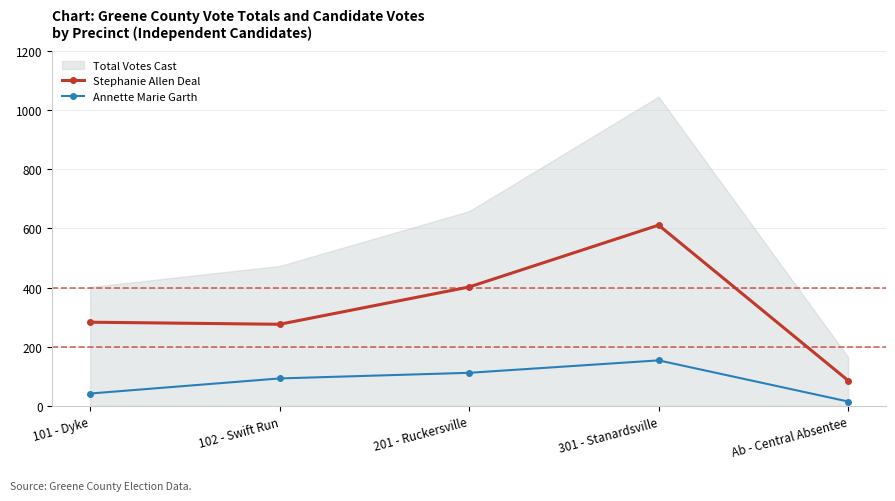

True or false: Annette Marie Garth and Stephanie Allen Deal intersect in this chart.

False